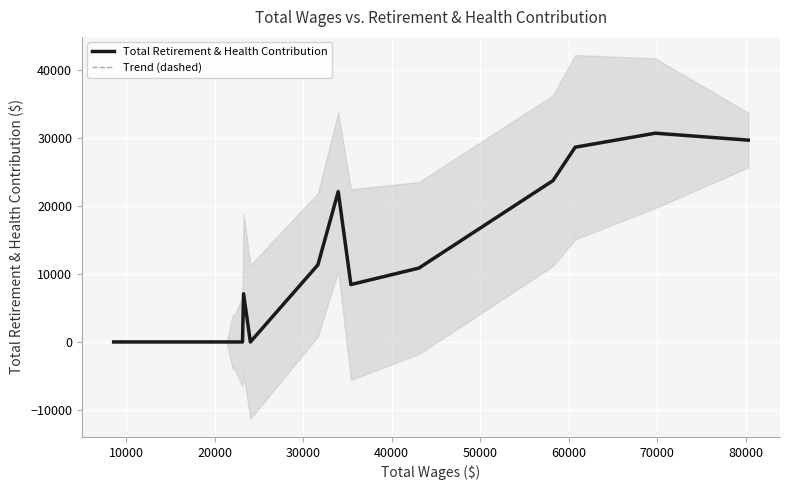

What is the total value across all series at 80000?

44172